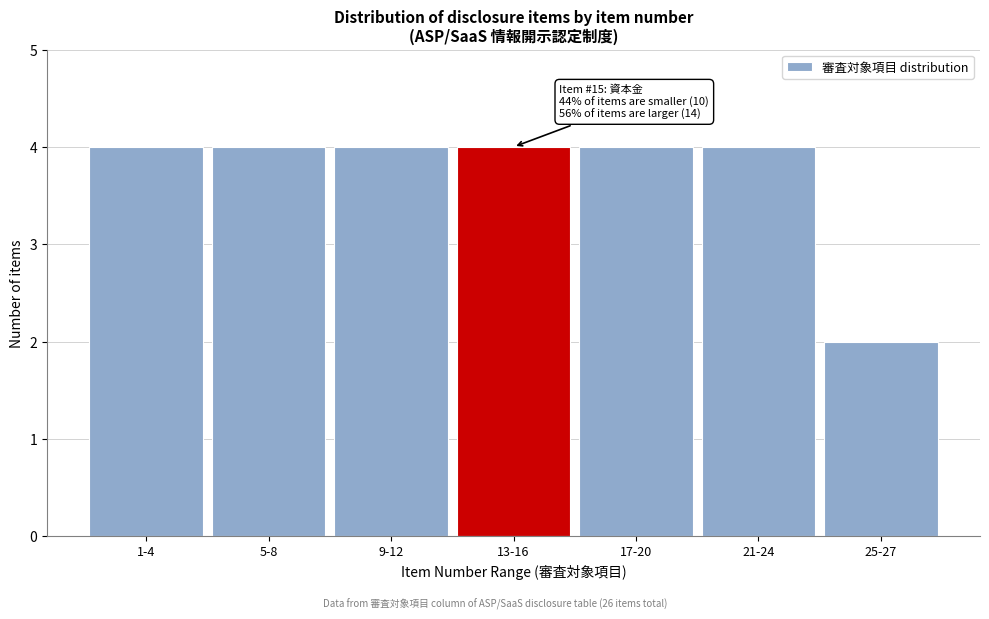

Reading left to right, what are all the values shown in this chart?

4	4	4	4	4	4	2